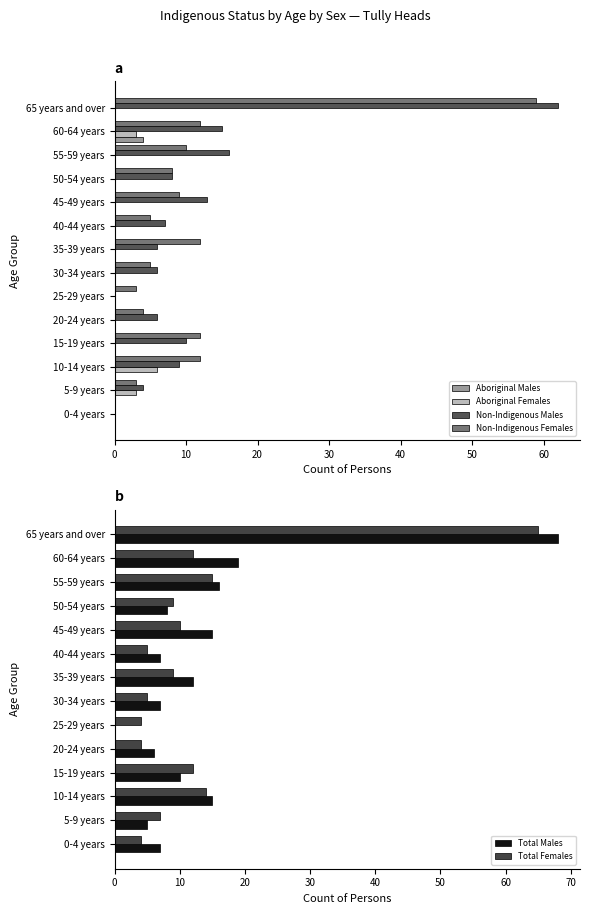

The value of Non-Indigenous Females at 45-49 years is 9. True or false?

True